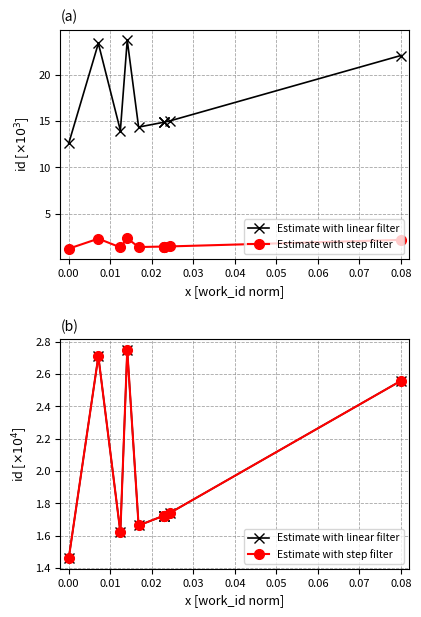

What are all the series names shown in the legend?

Estimate with linear filter, Estimate with step filter